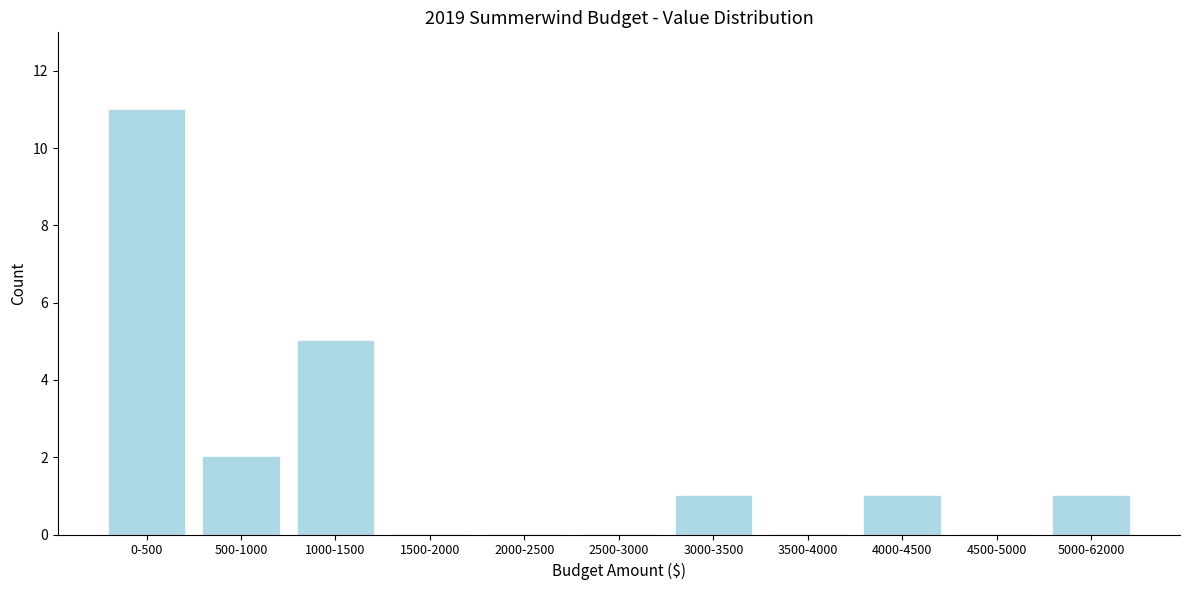

Reading left to right, extract all data points from this chart.

0-500=11	500-1000=2	1000-1500=5	1500-2000=0	2000-2500=0	2500-3000=0	3000-3500=1	3500-4000=0	4000-4500=1	4500-5000=0	5000-62000=1